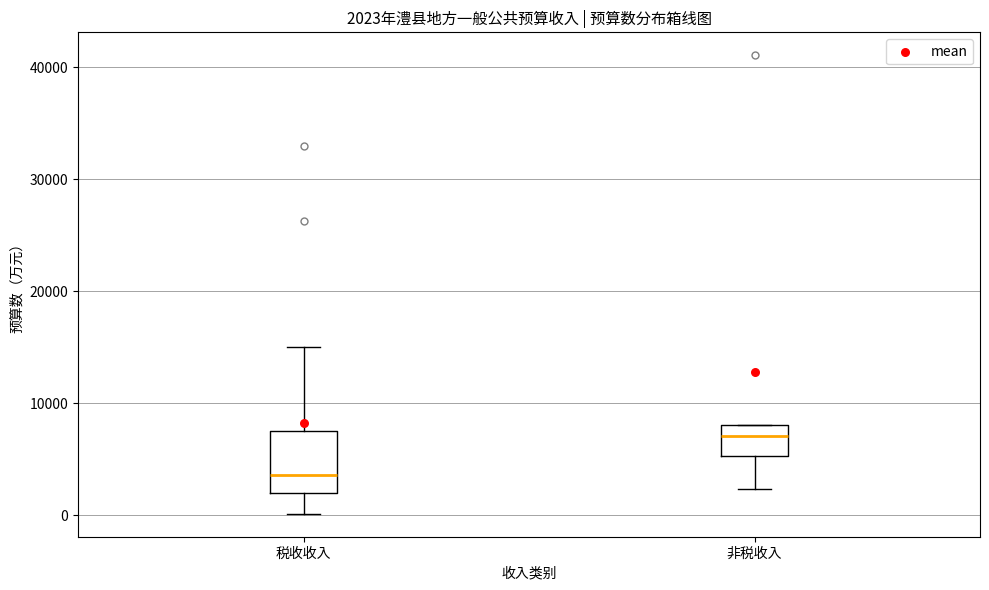

Which box's median line is the lowest?

税收收入